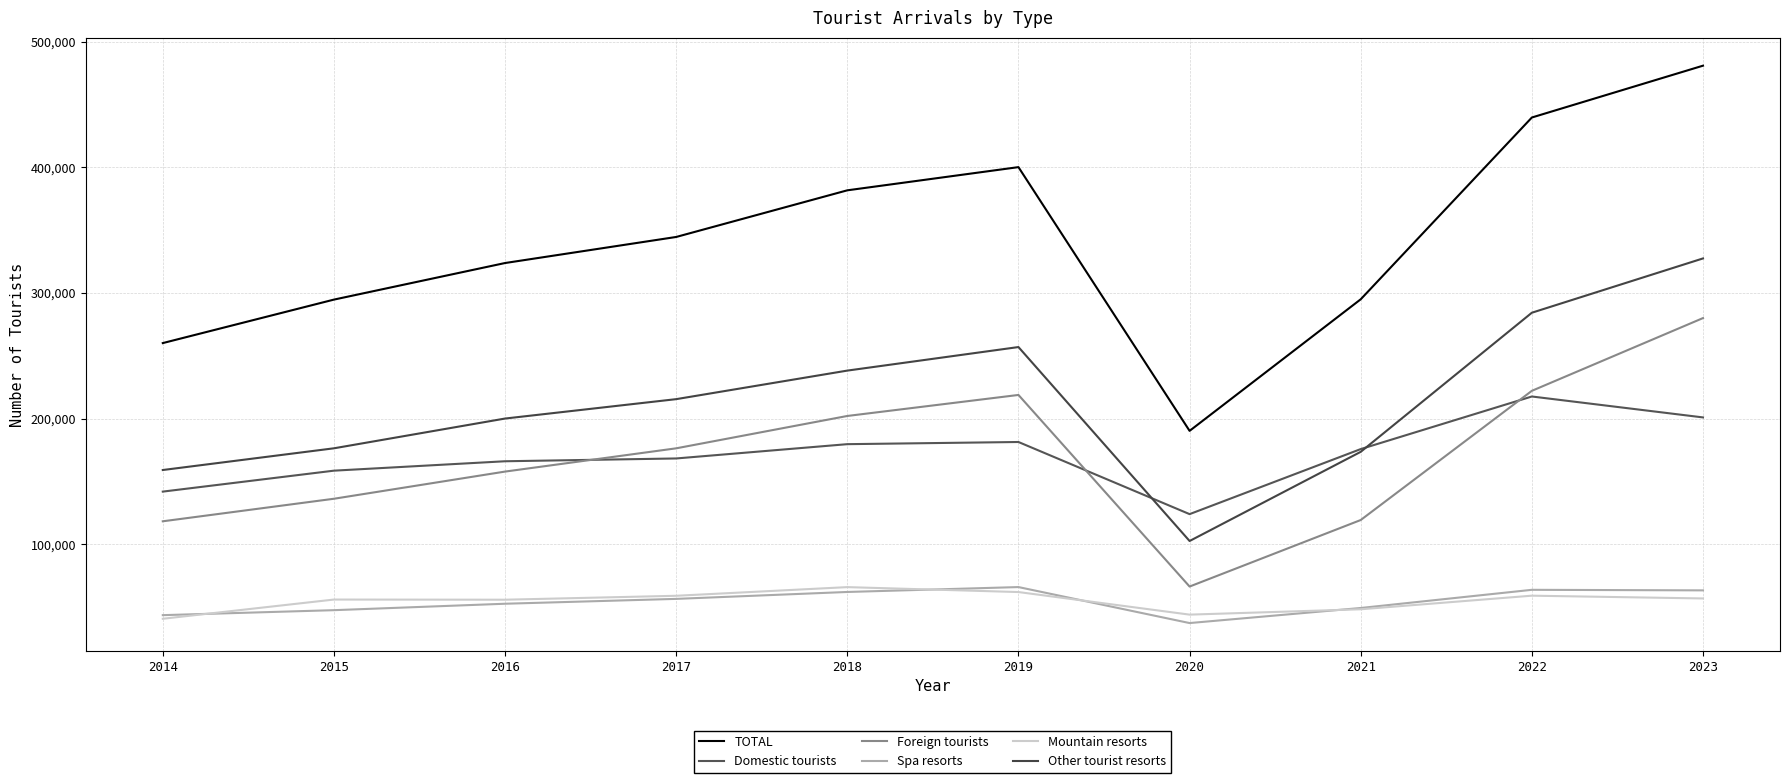

How many lines are shown in the chart?

6